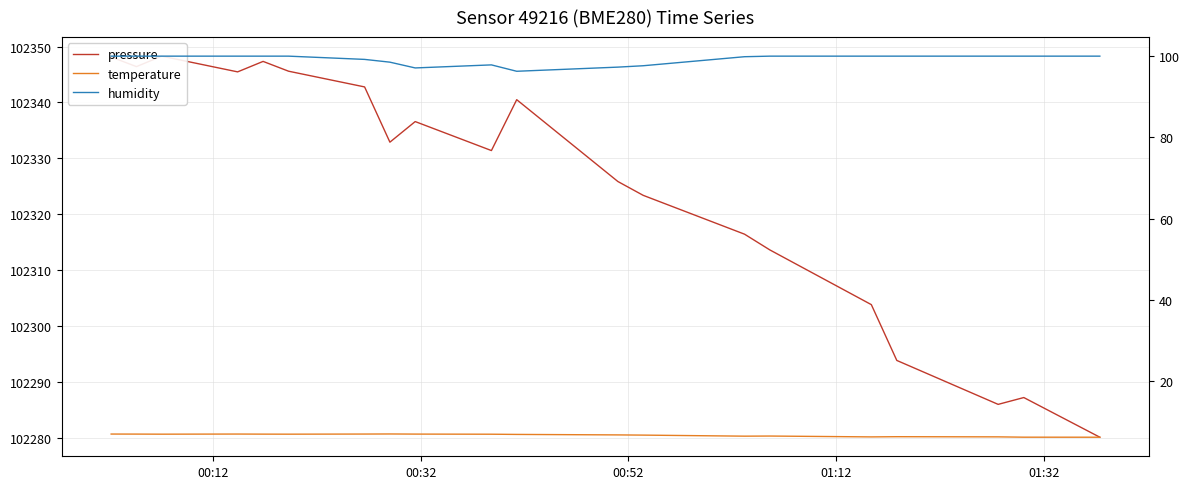

What is the sum of all temperature values?

135.9